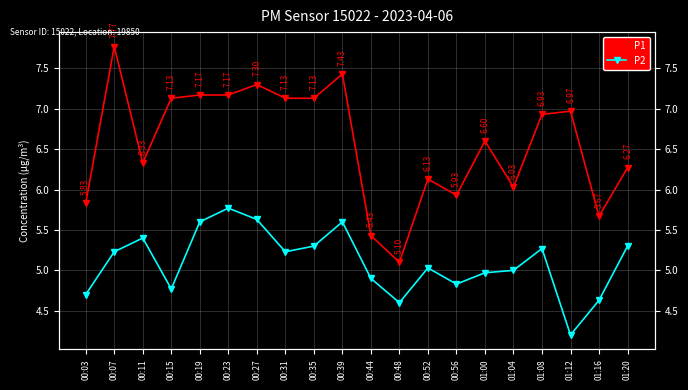

Read the P1 value at 00:07.

7.8